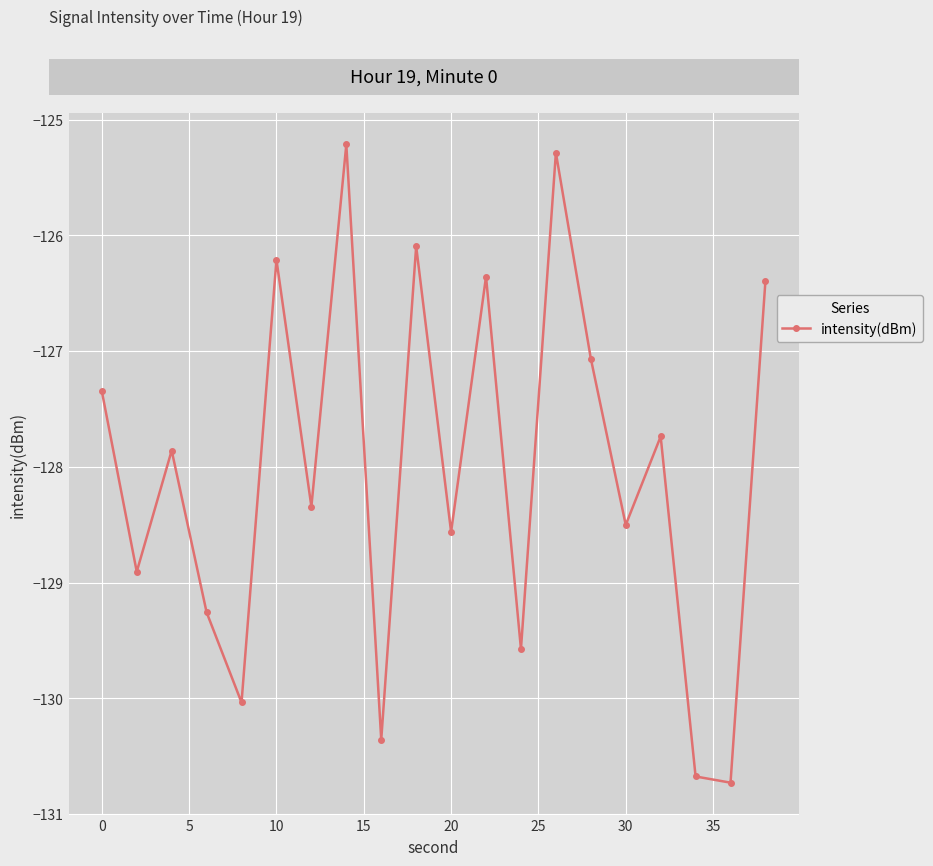

What is the value of the 13th point from the left?

-129.6